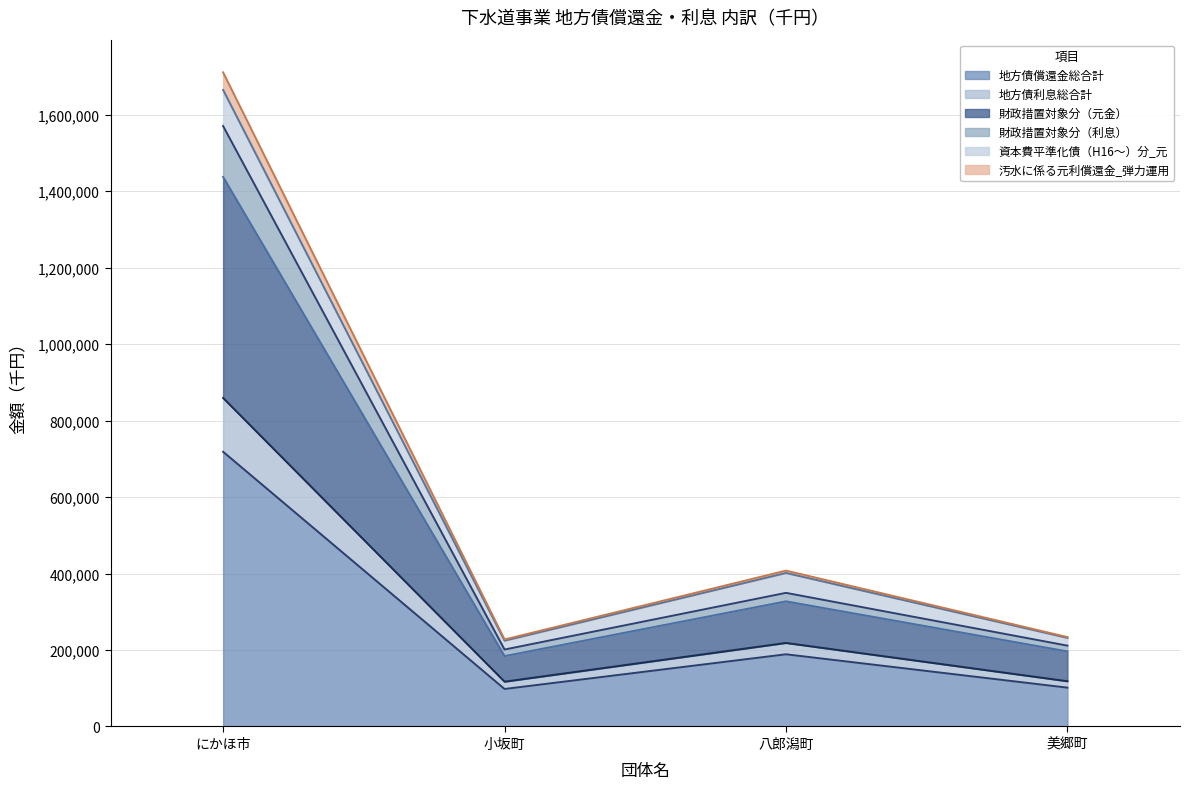

What is the minimum value for 地方債償還金総合計?

98088